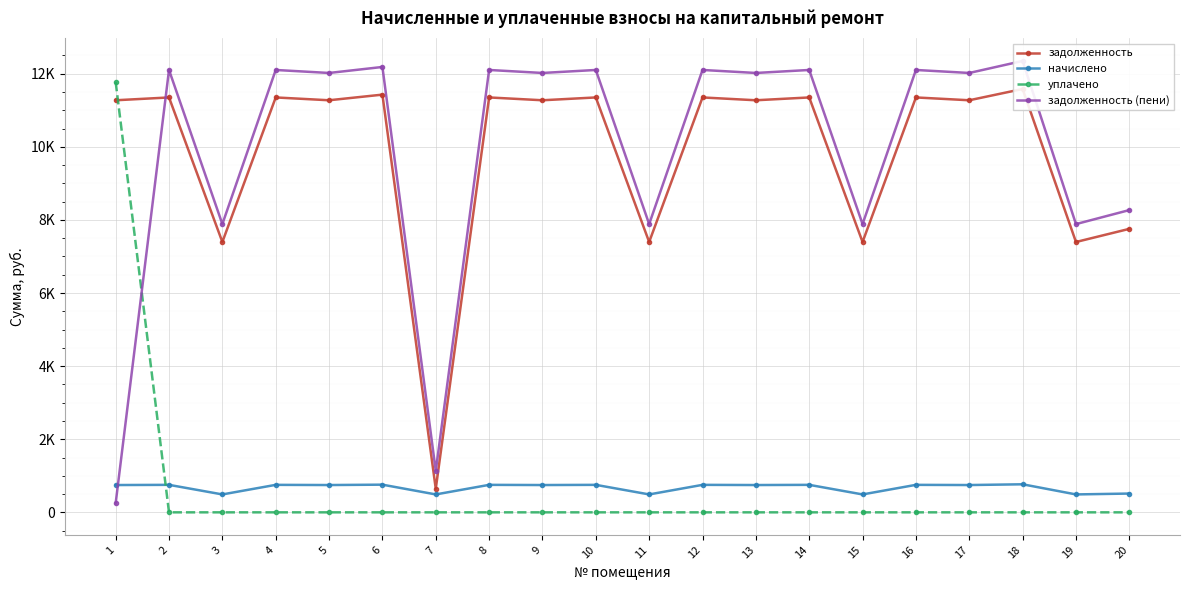

The value of уплачено at 17 is 0.0. True or false?

True